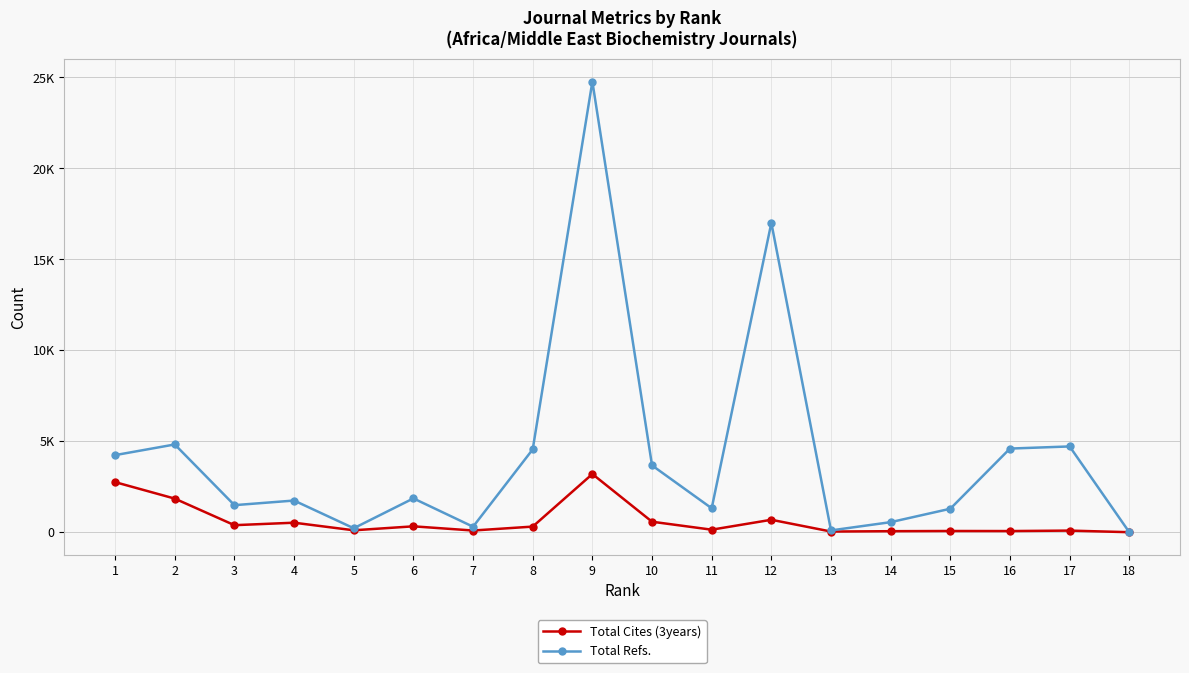

Between 16 and 14, which is larger?

16